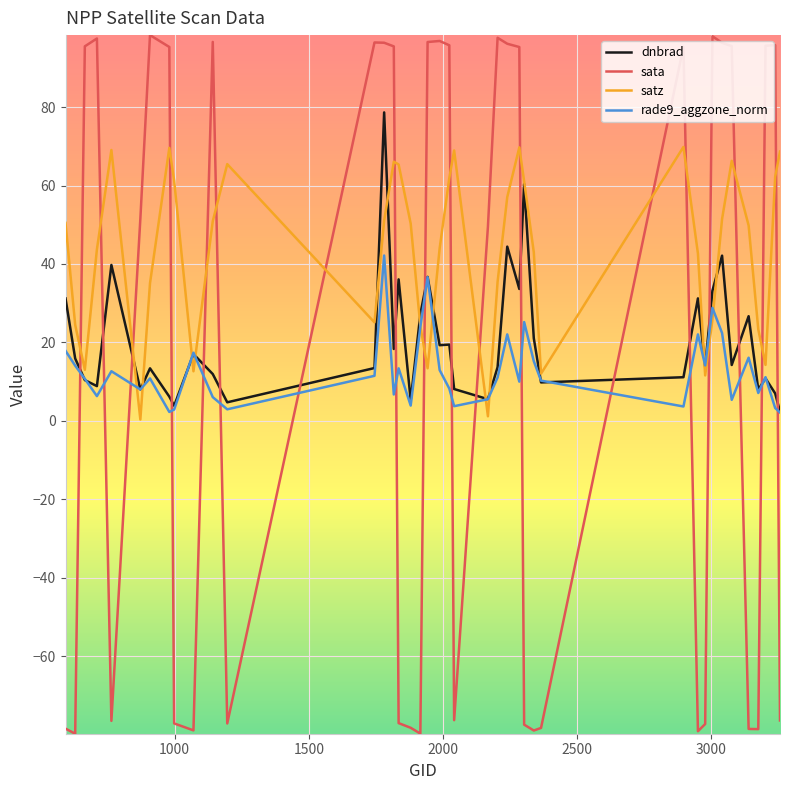

In sata, how many points are higher than both neighbors (excluding endpoints)?

9